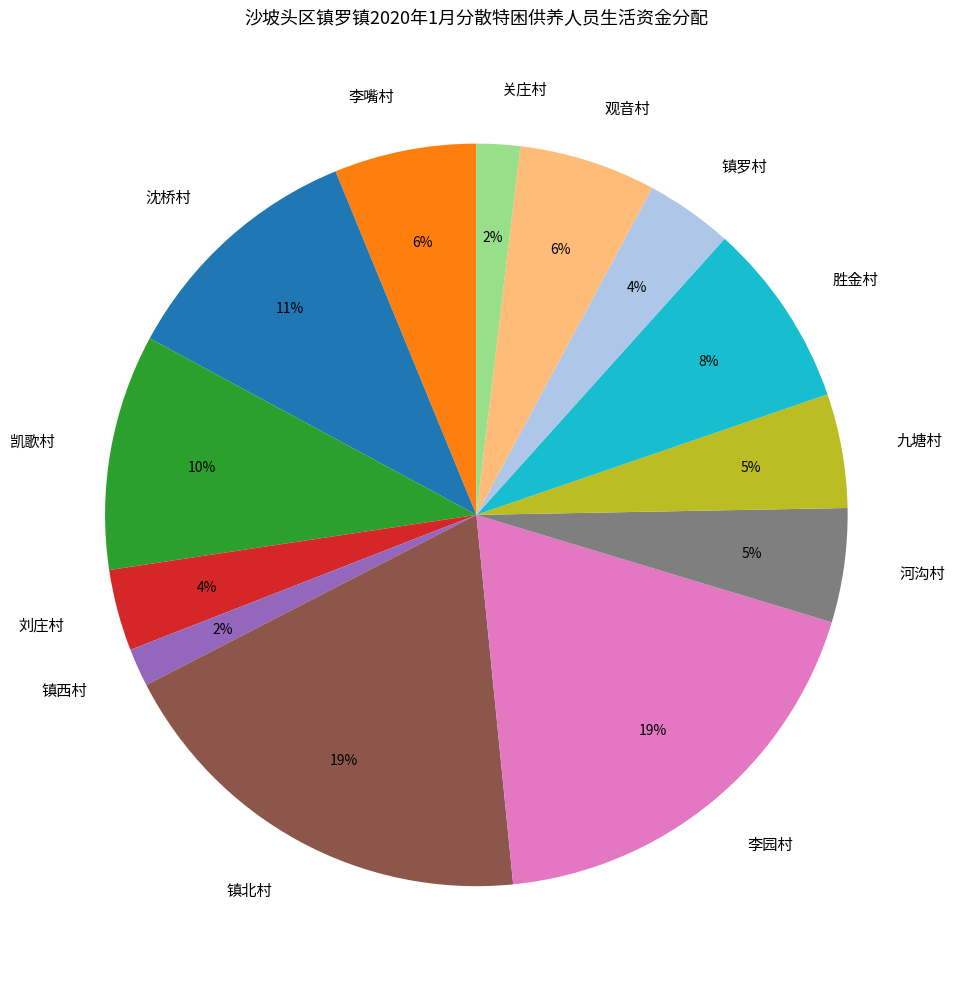

What is the ratio of the value at 胜金村 to the value at 李嘴村?

1.3